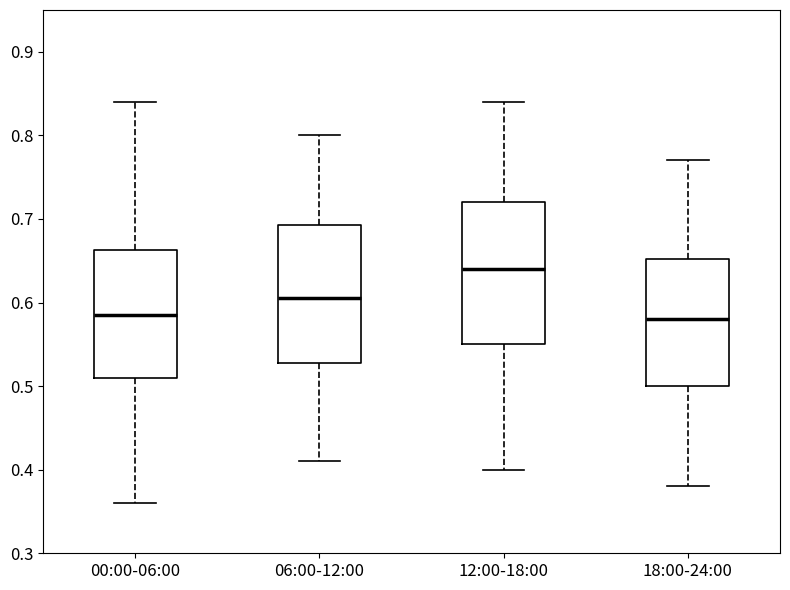

Reading left to right, transcribe this box plot: for each box, give where its median line is, the range the box spans, and where its two whiskers end, as read against the y-axis. The values are not printed on the chart, so give them approximately, as read against the axis.

00:00-06:00: median 0.59, box 0.51 to 0.66, whiskers 0.36 to 0.84
06:00-12:00: median 0.61, box 0.53 to 0.69, whiskers 0.41 to 0.80
12:00-18:00: median 0.64, box 0.55 to 0.72, whiskers 0.40 to 0.84
18:00-24:00: median 0.58, box 0.50 to 0.65, whiskers 0.38 to 0.77